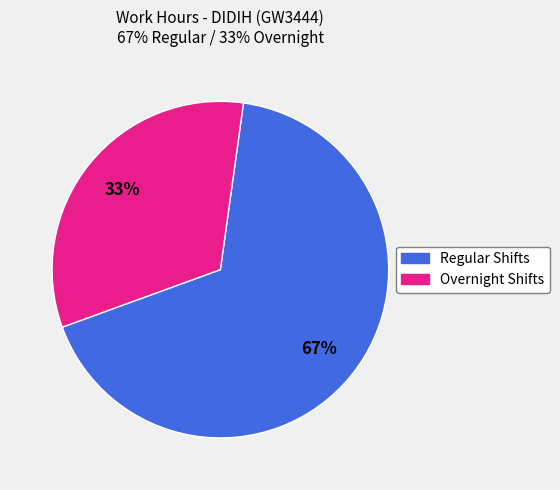

To the nearest percent, what is the average slice percentage?

50%